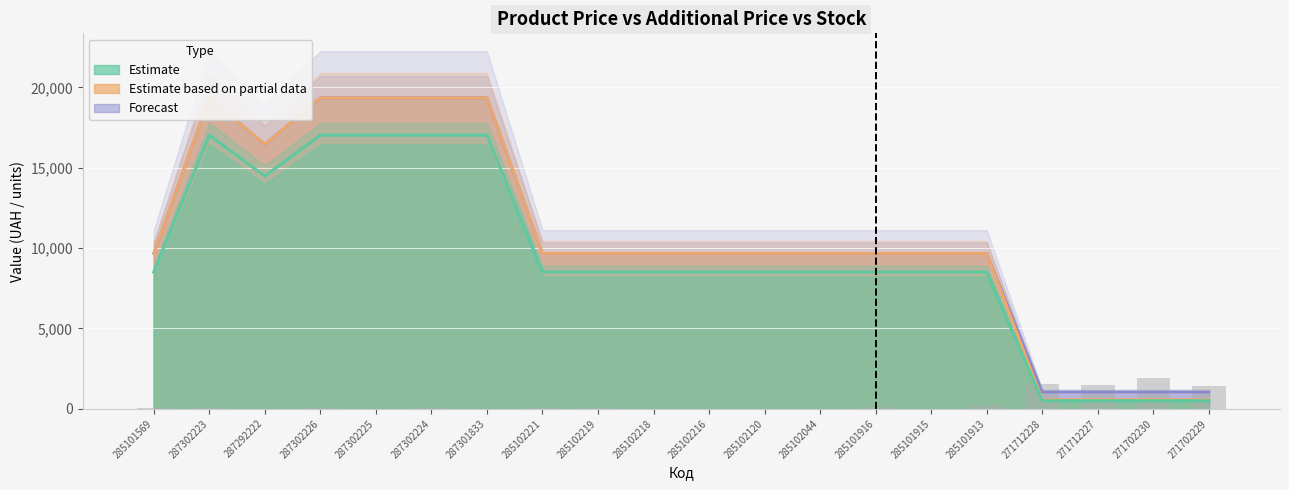

Is the value of Залишок (scaled) at 285102216 greater than the value of Ціна at 285101569?

No